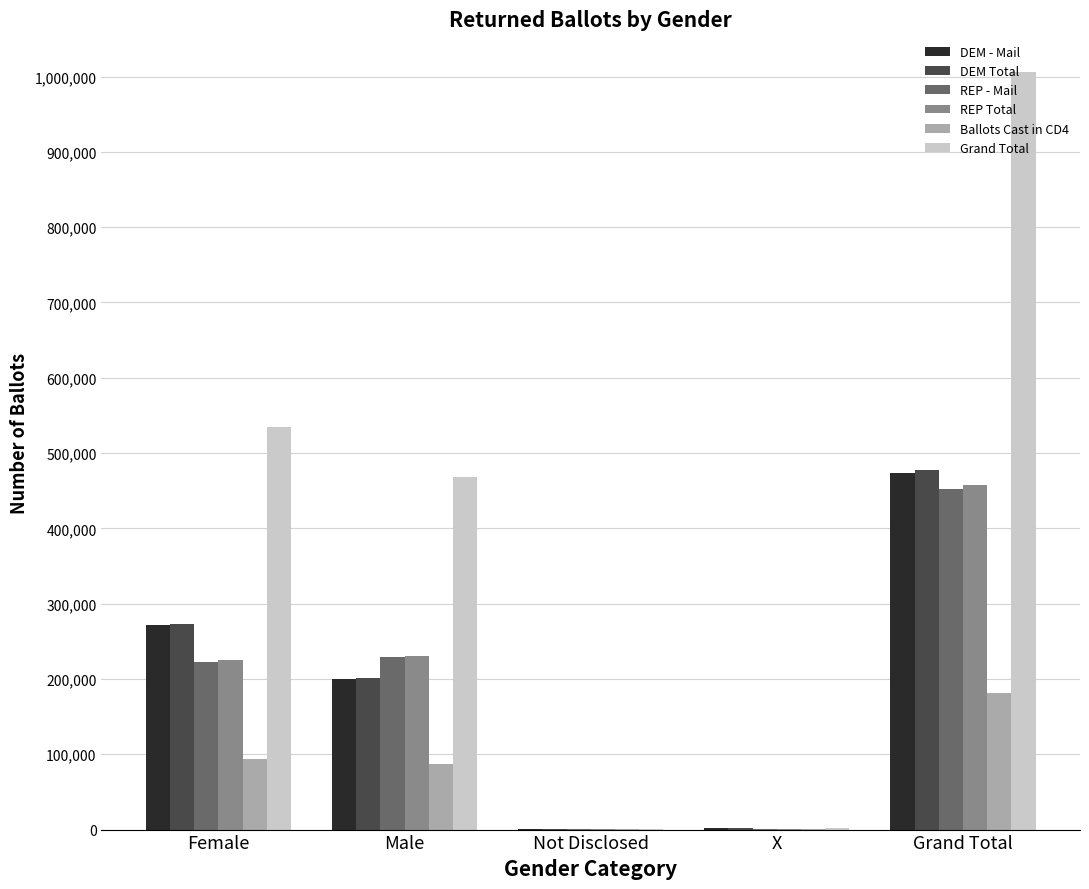

At which category is the sum across all series the highest?

Grand Total